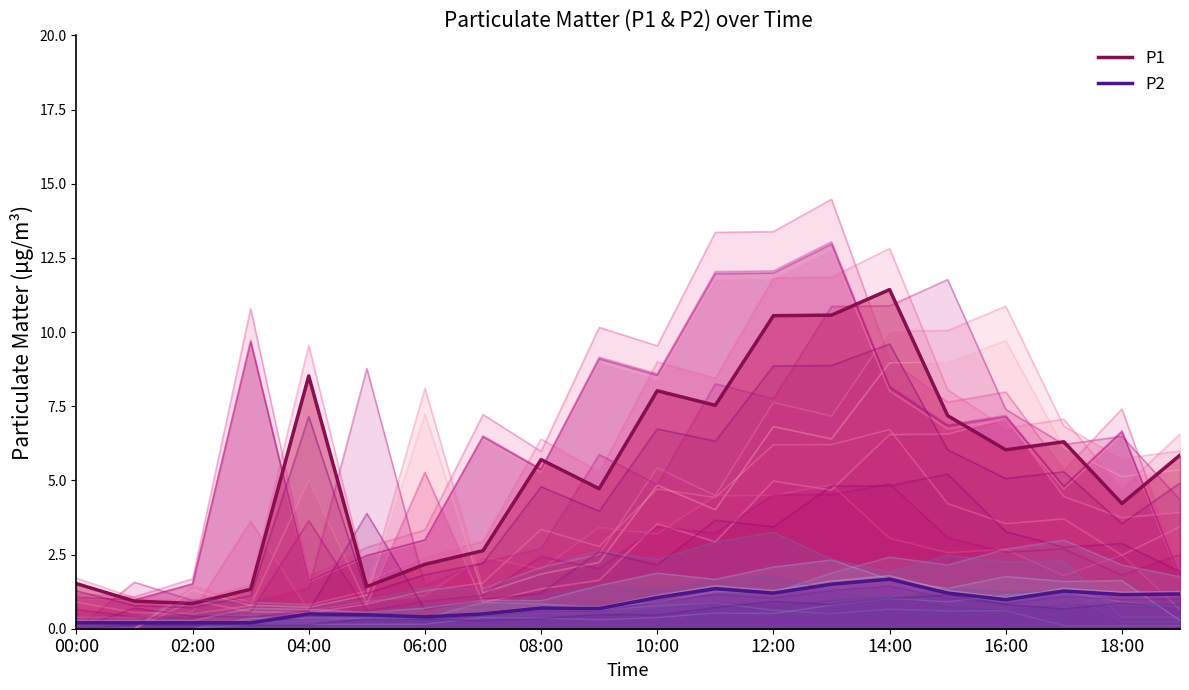

What is the label of the 20th point from the right?

00:00